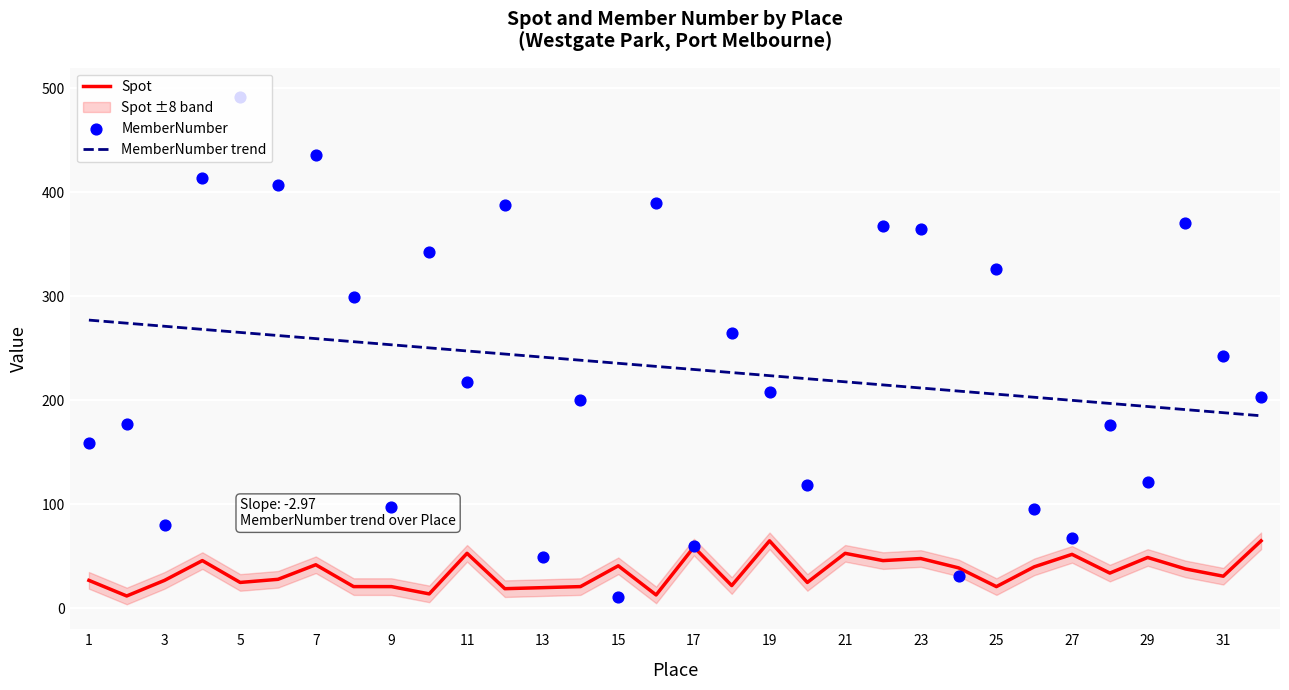

Which has a higher value, 17 or 24?

17